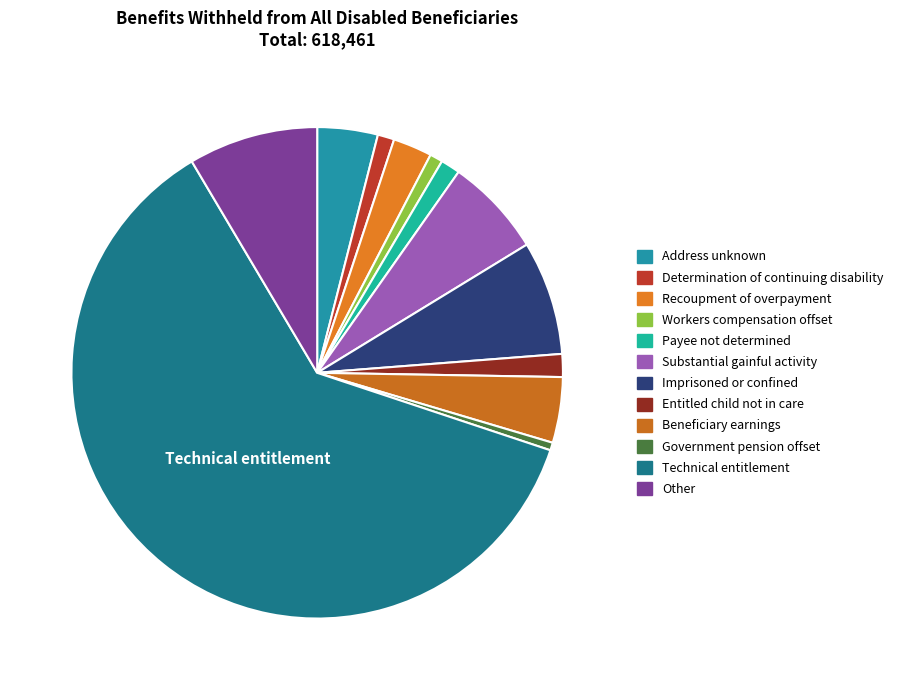

What percentage is the Workers compensation offset slice, to the nearest percent?

1%